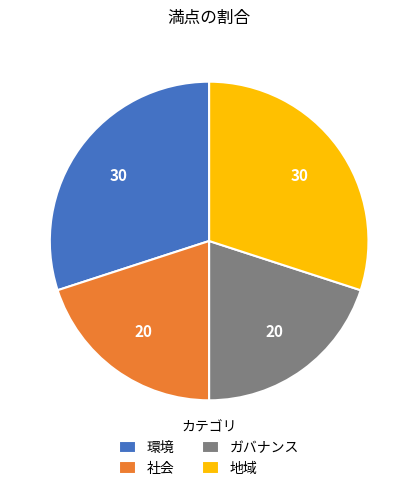

How many segments does this pie chart have?

4